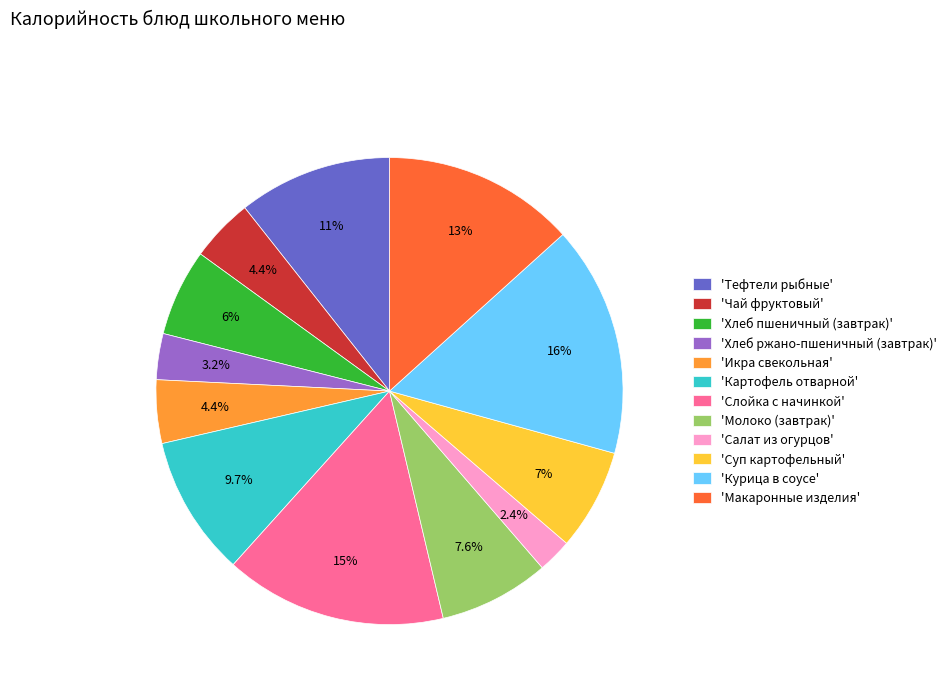

Which category has the smallest portion of the pie?

'Салат из огурцов'